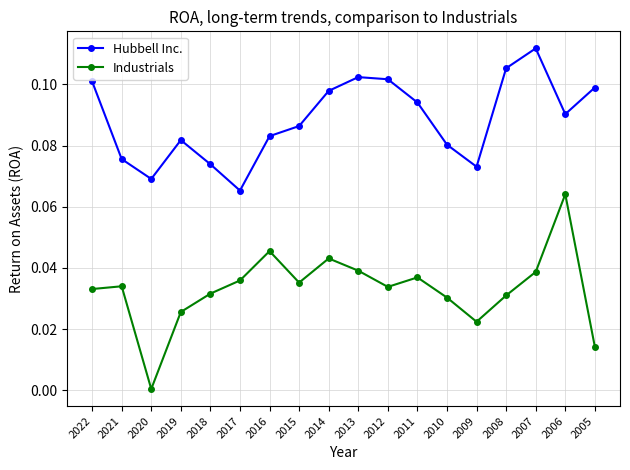

At which category is the sum across all series the highest?

2006